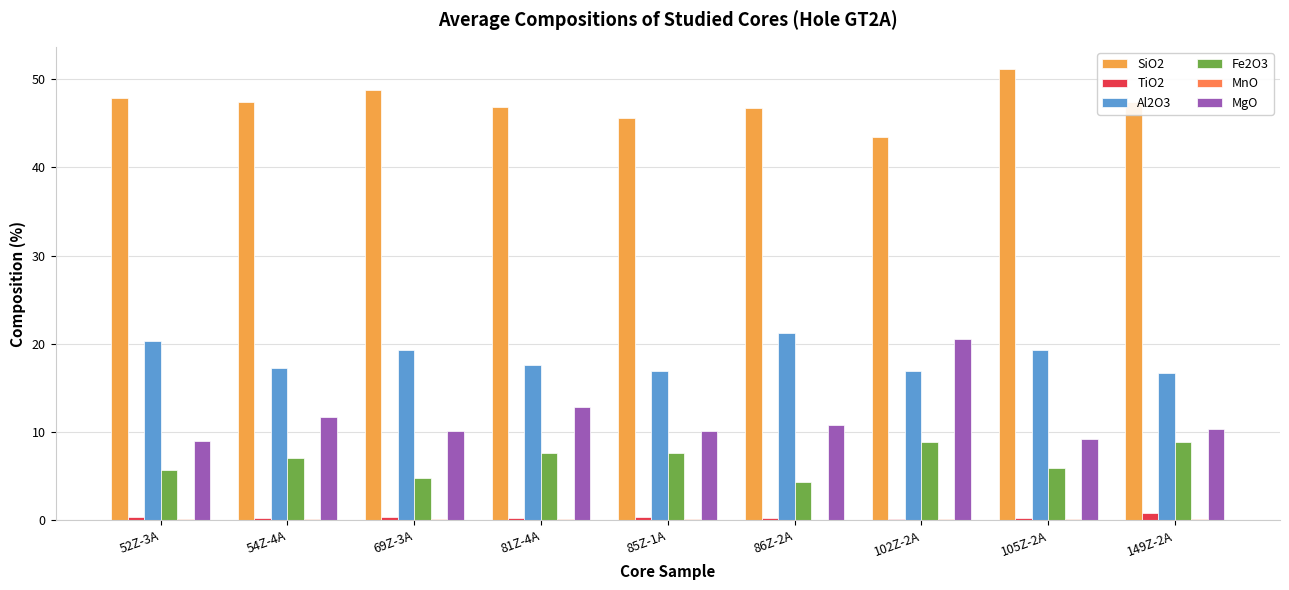

What is the minimum value for Fe2O3?

4.4